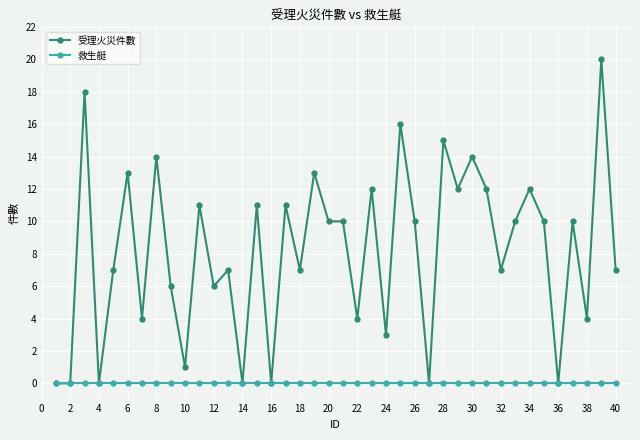

What is the value of the 受理火災件數 point at the 12th from the left?

6